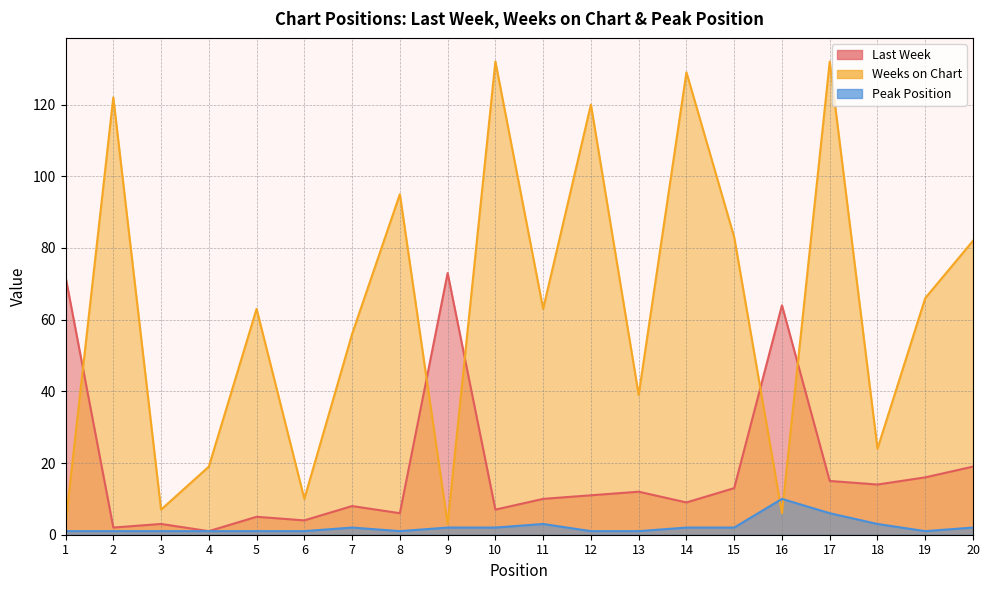

True or false: Last Week and Weeks on Chart intersect in this chart.

True